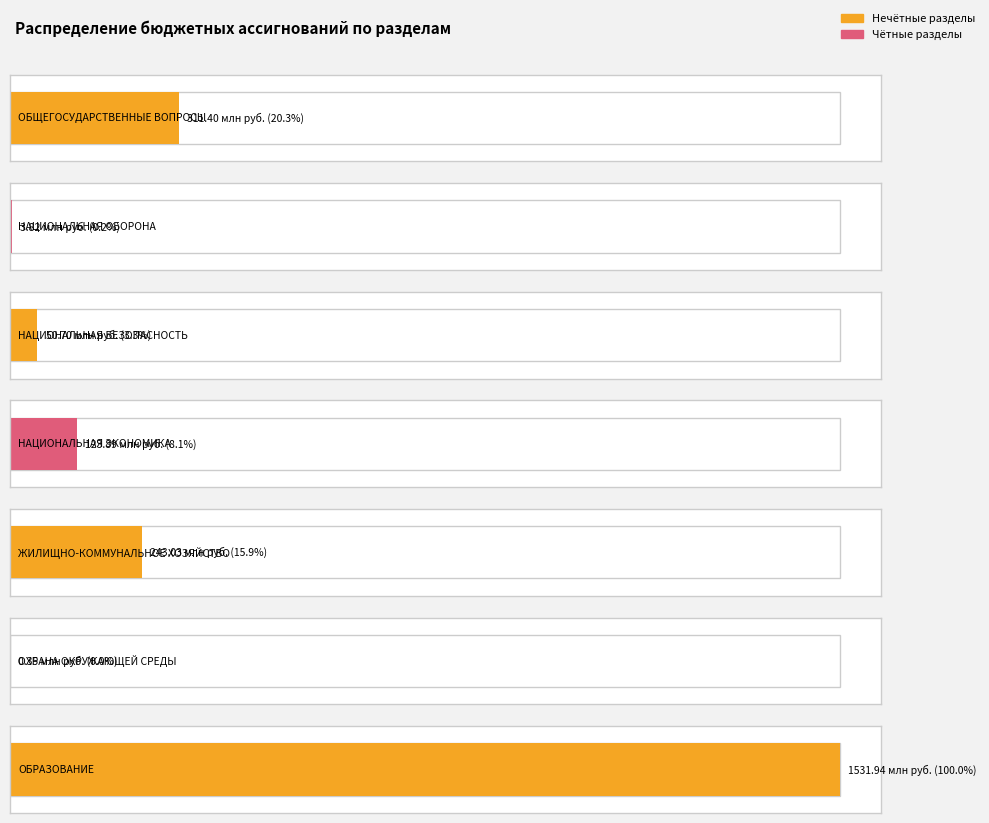

At which label does the data first exceed 123885026?

ОБЩЕГОСУДАРСТВЕННЫЕ
ВОПРОСЫ